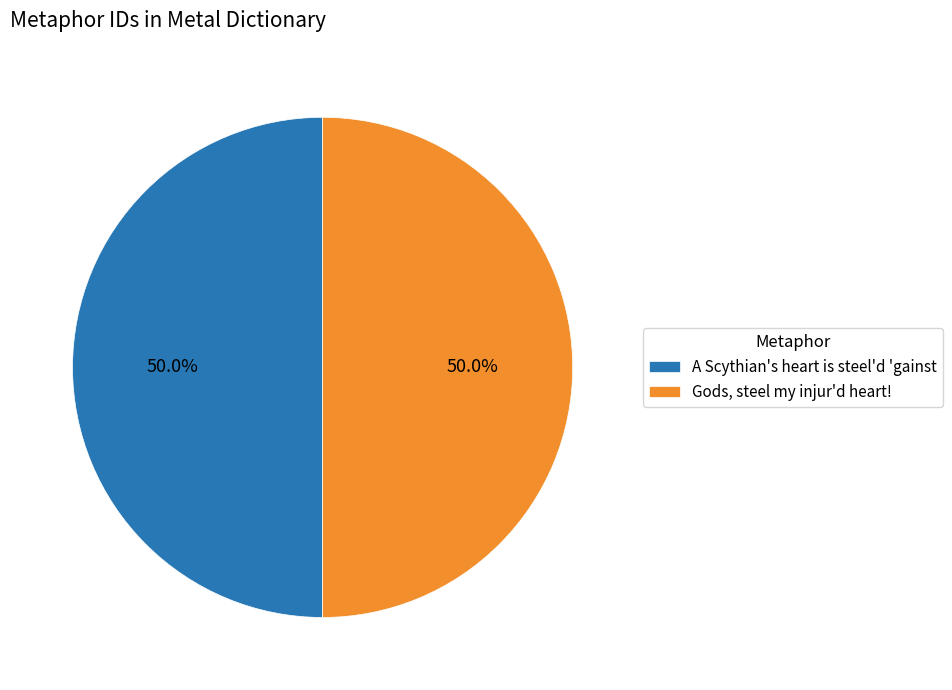

Count the number of slices in the pie.

2